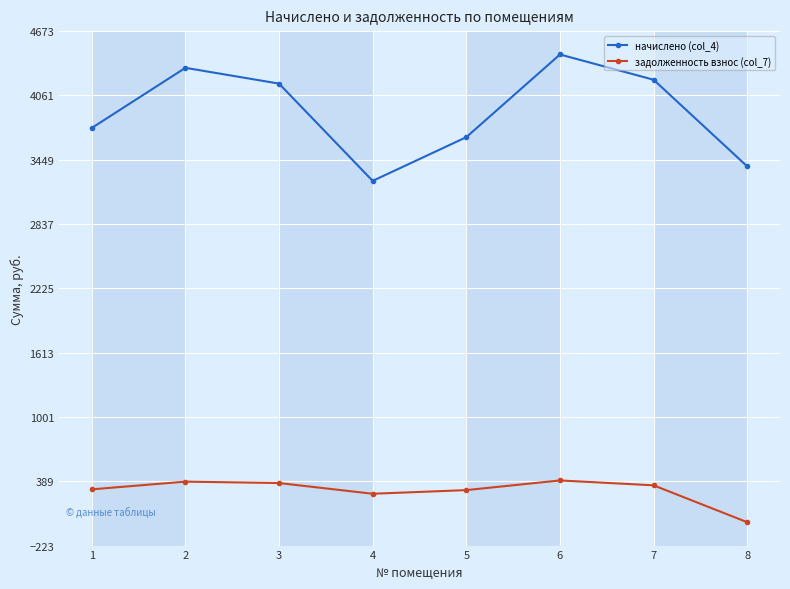

True or false: задолженность взнос (col_7) and начислено (col_4) cross at least once.

False